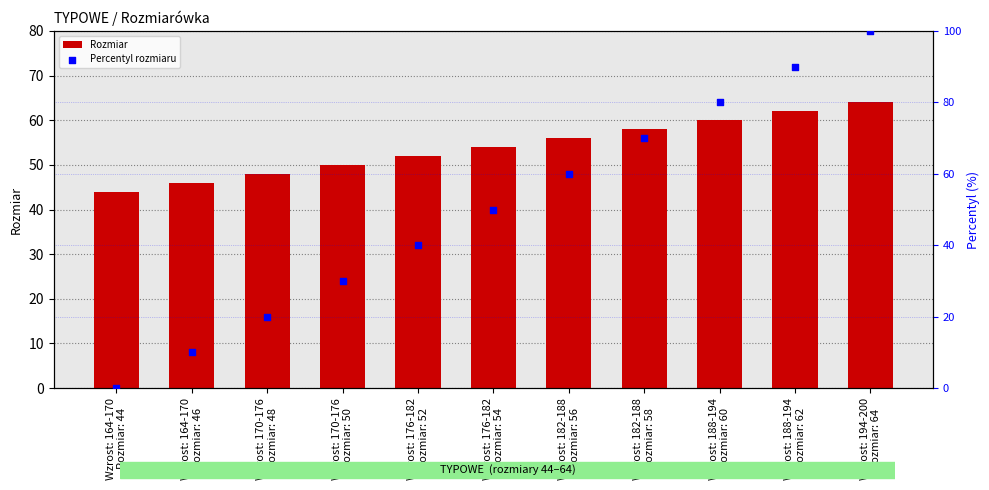

Which series has the widest spread of Y values?

Percentyl rozmiaru